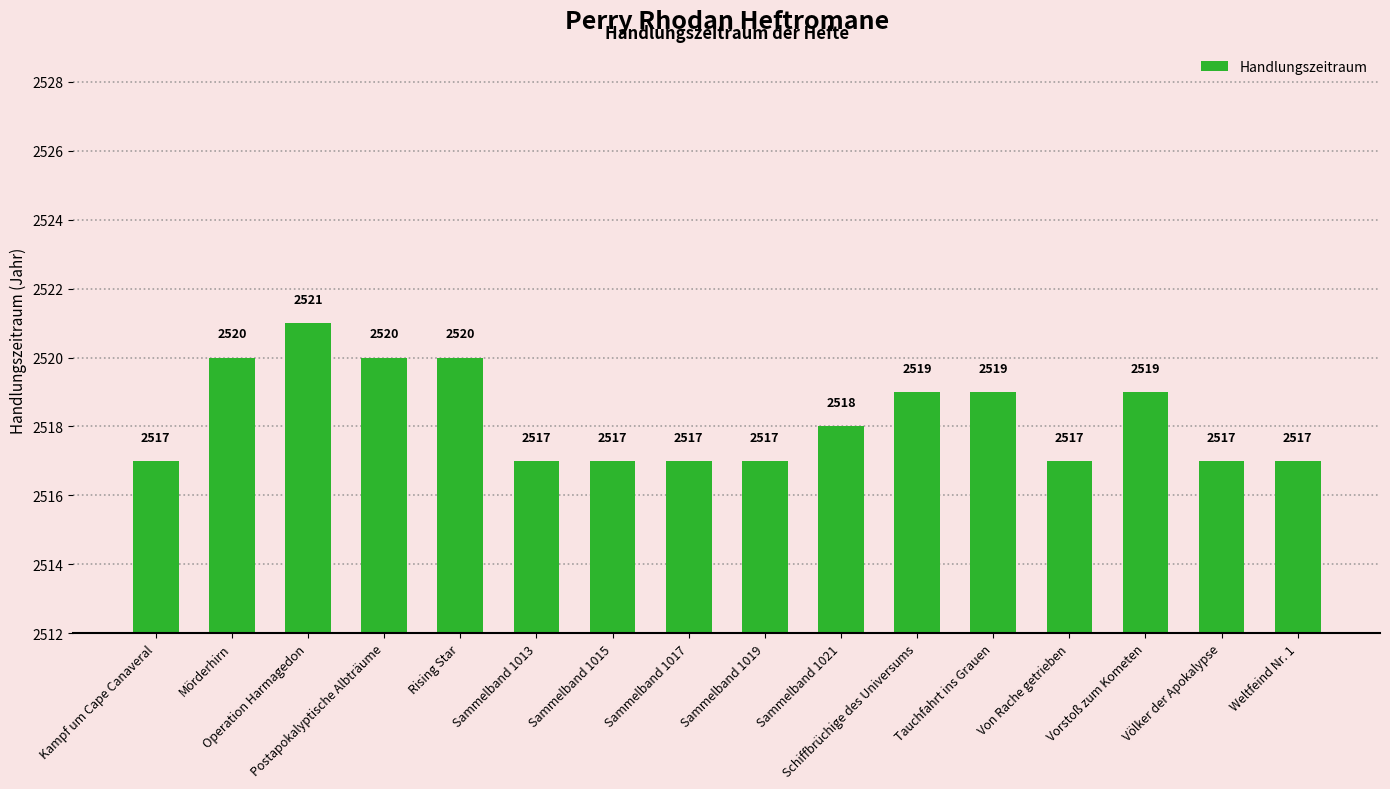

What is the value of the 15th bar from the left?

2517